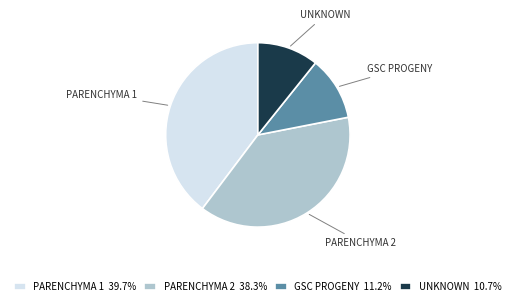

Is there any slice that represents more than half of the pie?

No